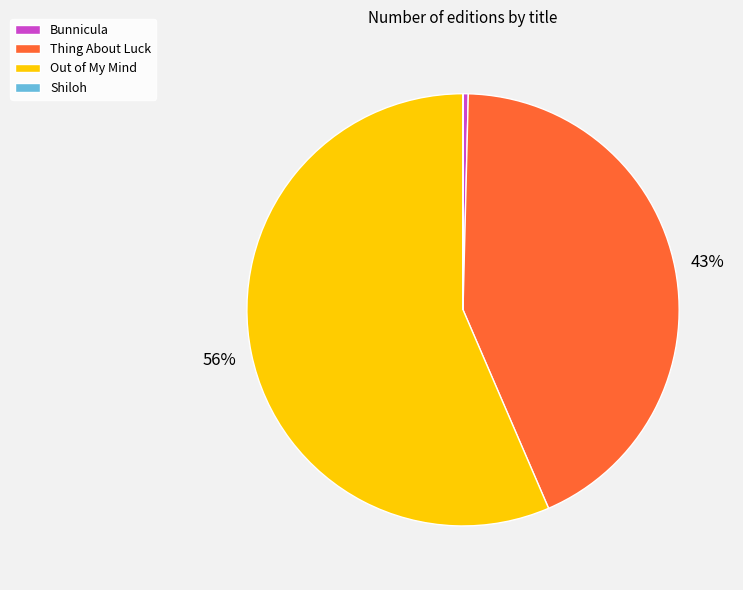

Is it true that Out of My Mind is 68% of the pie?

False